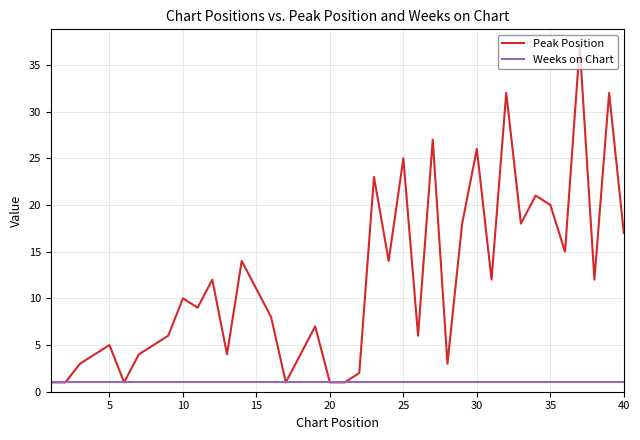

Rank the series by their maximum value, from lowest to highest.

Weeks on Chart, Peak Position